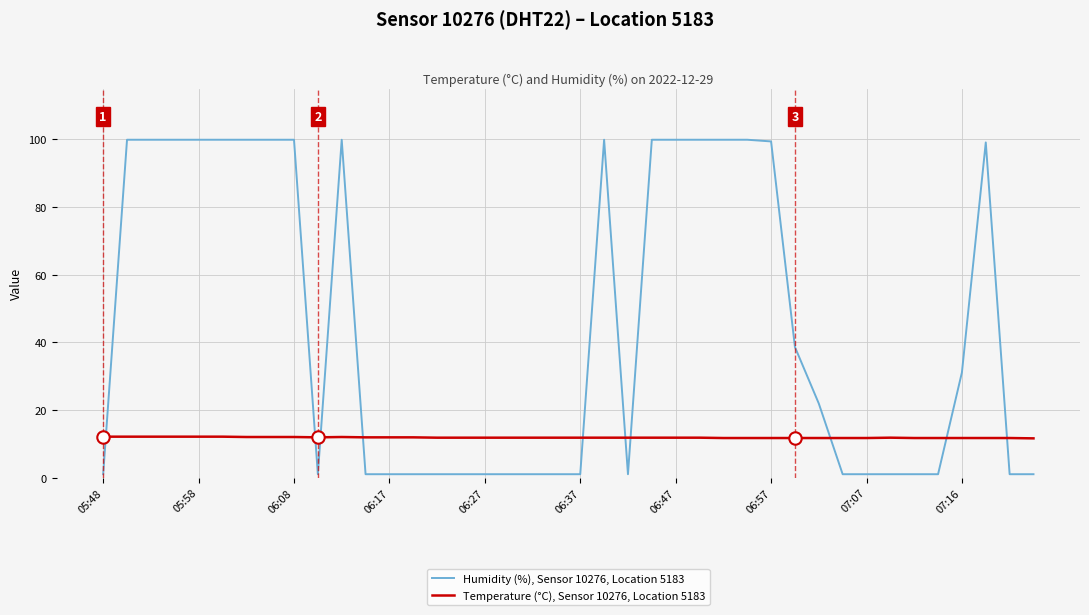

What are all the series names shown in the legend?

Humidity (%), Sensor 10276, Location 5183, Temperature (°C), Sensor 10276, Location 5183